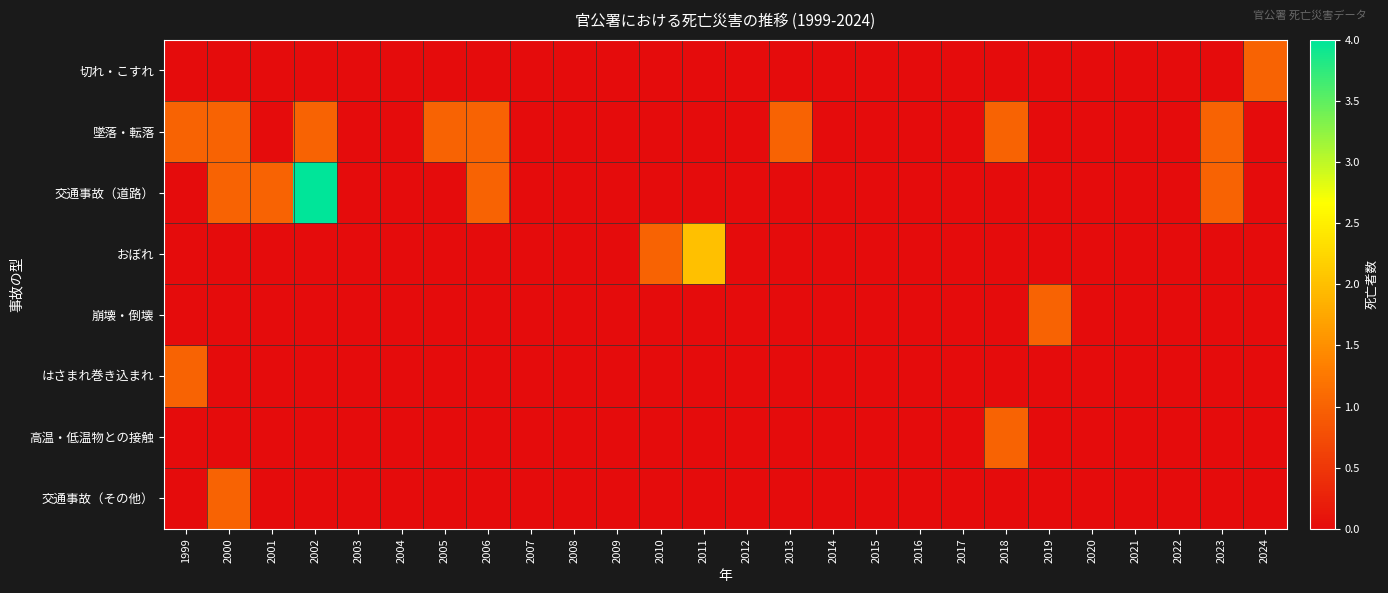

Rank the series at 2023 from lowest to highest value.

切れ・こすれ, おぼれ, 崩壊・倒壊, はさまれ巻き込まれ, 高温・低温物との接触, 交通事故（その他）, 墜落・転落, 交通事故（道路）